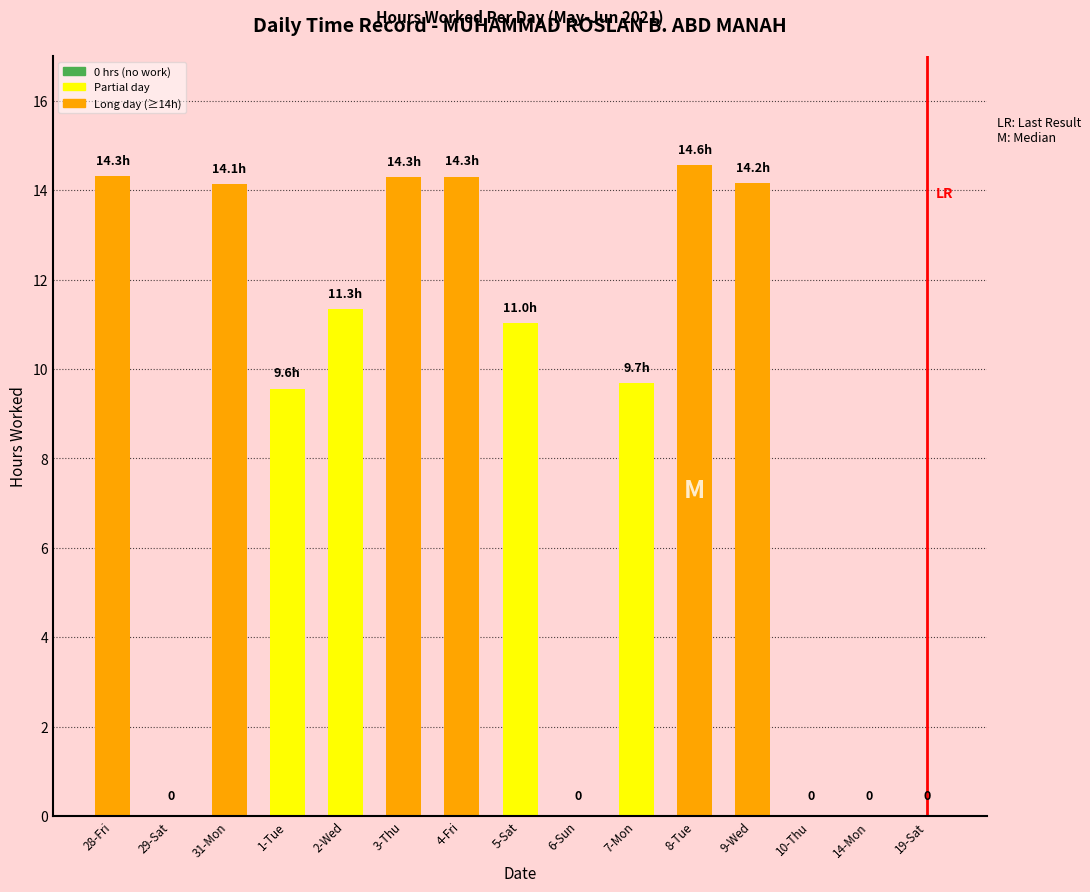

What is the average value?

8.5